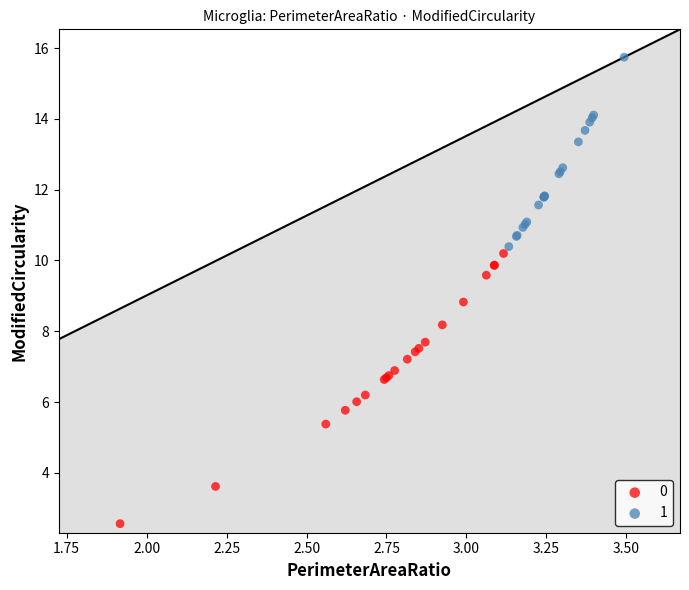

Which series contains the highest Y value?

1